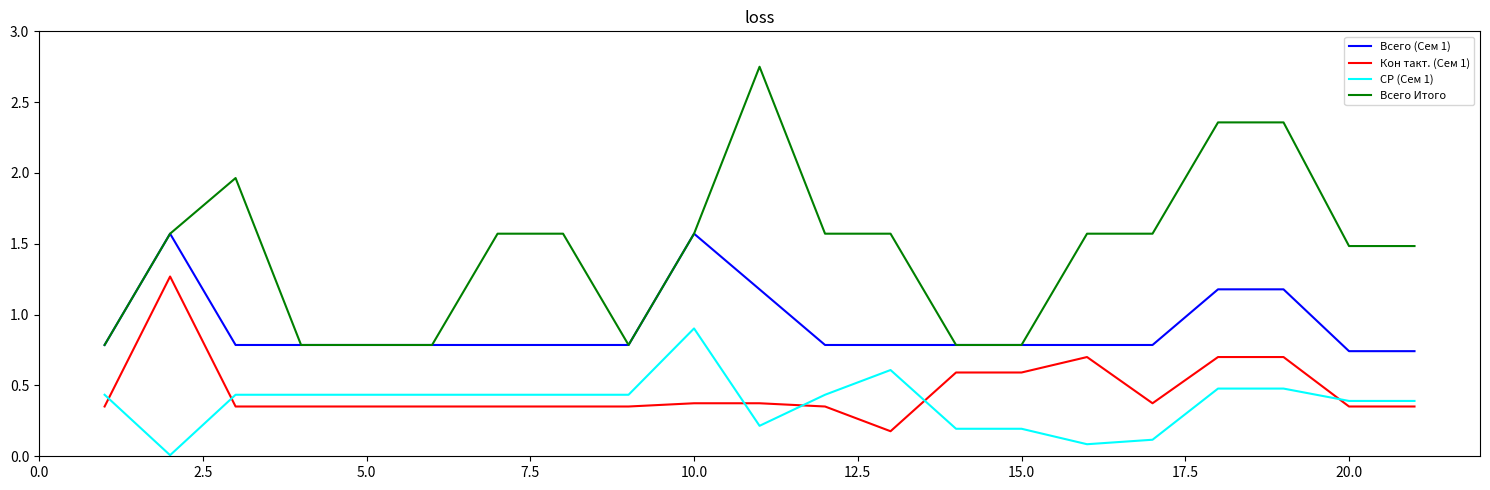

Count the number of data series in this chart.

4